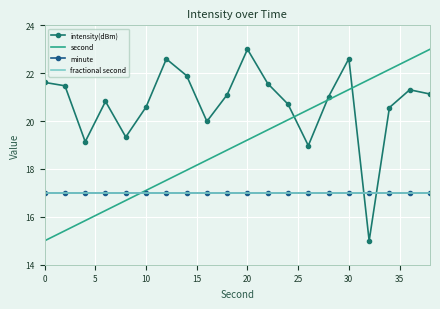

Reading right to left, transcribe all the data shown in this chart.

intensity(dBm): 21.1	21.3	20.6	15.0	22.6	21.0	19.0	20.7	21.6	23.0	21.1	20.0	21.9	22.6	20.6	19.3	20.8	19.1	21.5	21.6
second: 23.0	22.6	22.2	21.7	21.3	20.9	20.5	20.1	19.6	19.2	18.8	18.4	17.9	17.5	17.1	16.7	16.3	15.8	15.4	15.0
minute: 17.0	17.0	17.0	17.0	17.0	17.0	17.0	17.0	17.0	17.0	17.0	17.0	17.0	17.0	17.0	17.0	17.0	17.0	17.0	17.0
fractional second: 17.0	17.0	17.0	17.0	17.0	17.0	17.0	17.0	17.0	17.0	17.0	17.0	17.0	17.0	17.0	17.0	17.0	17.0	17.0	17.0